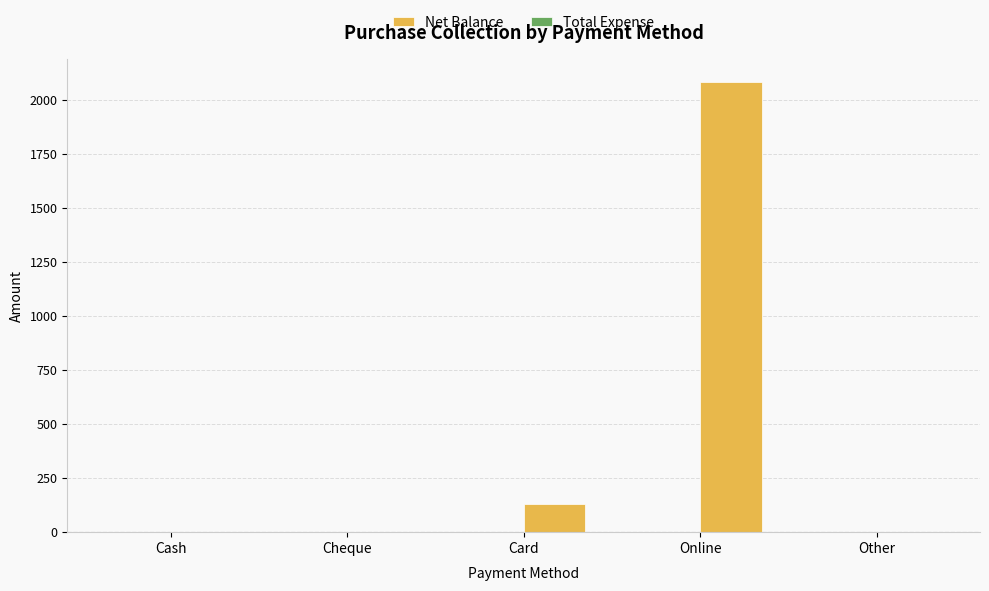

What is the change in value from Cash to Card?

+130